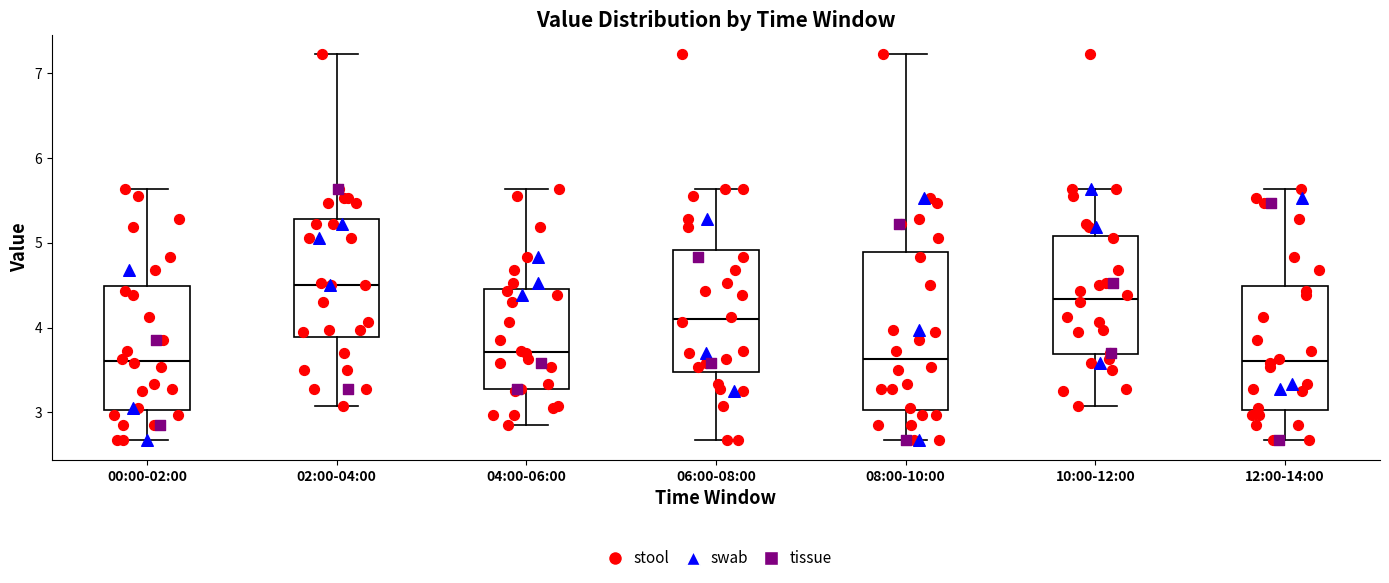

Where is the lower edge of the box for 08:00-10:00 on the y-axis? The values are not printed on the chart, so give them approximately, as read against the axis.

3.0